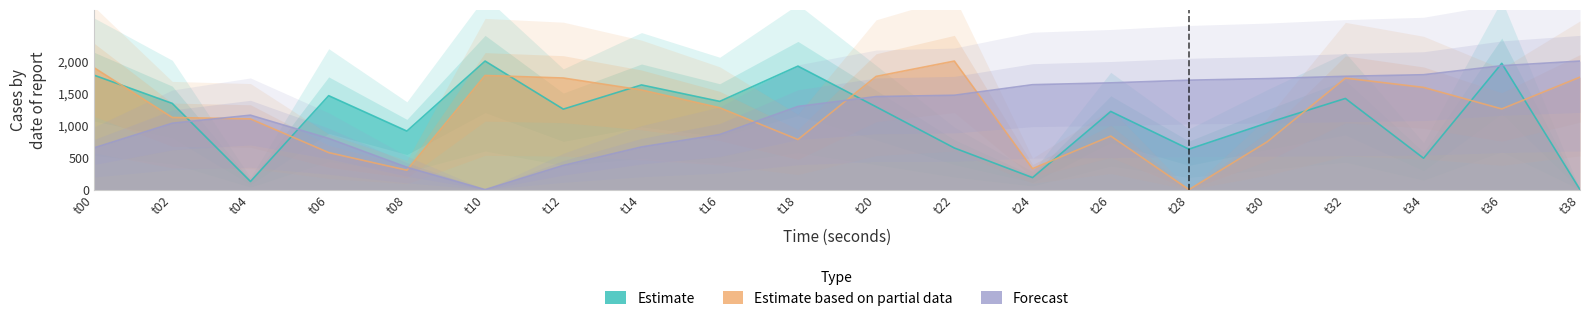

List the labels in order of Estimate based on partial data value, largest first.

t22, t00, t10, t20, t38, t12, t32, t34, t14, t16, t36, t02, t04, t26, t18, t30, t06, t24, t08, t28